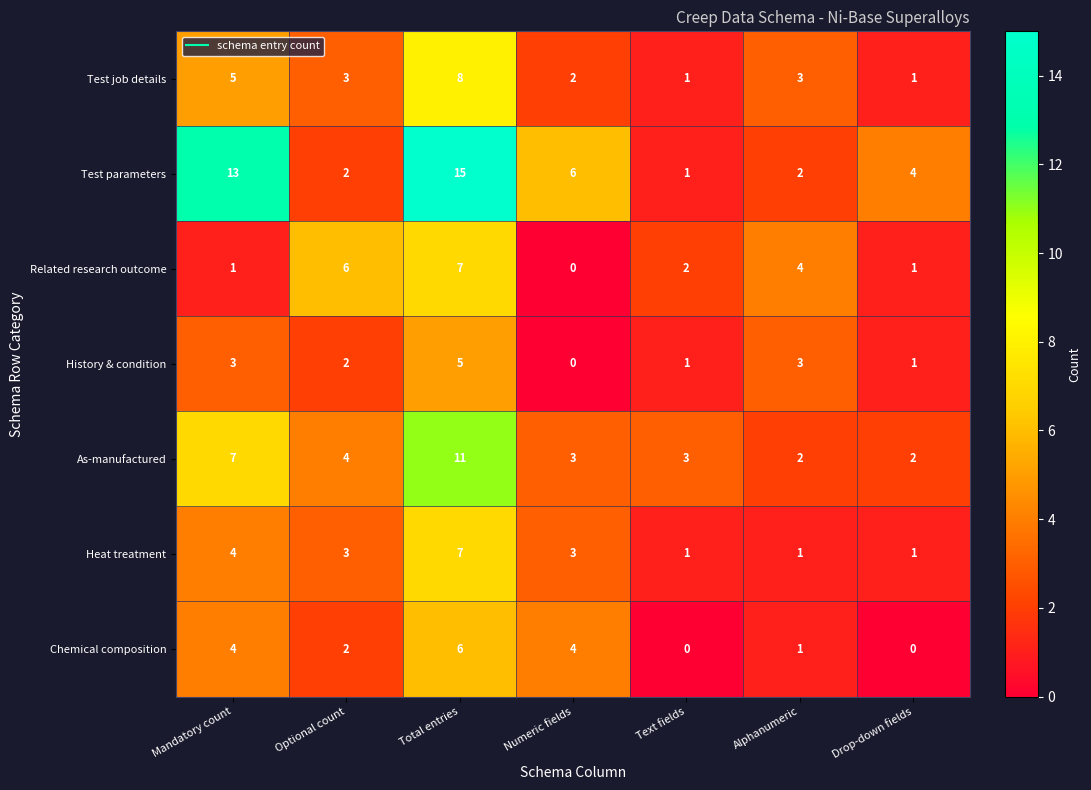

Which label corresponds to the largest value in the chart?

Total entries